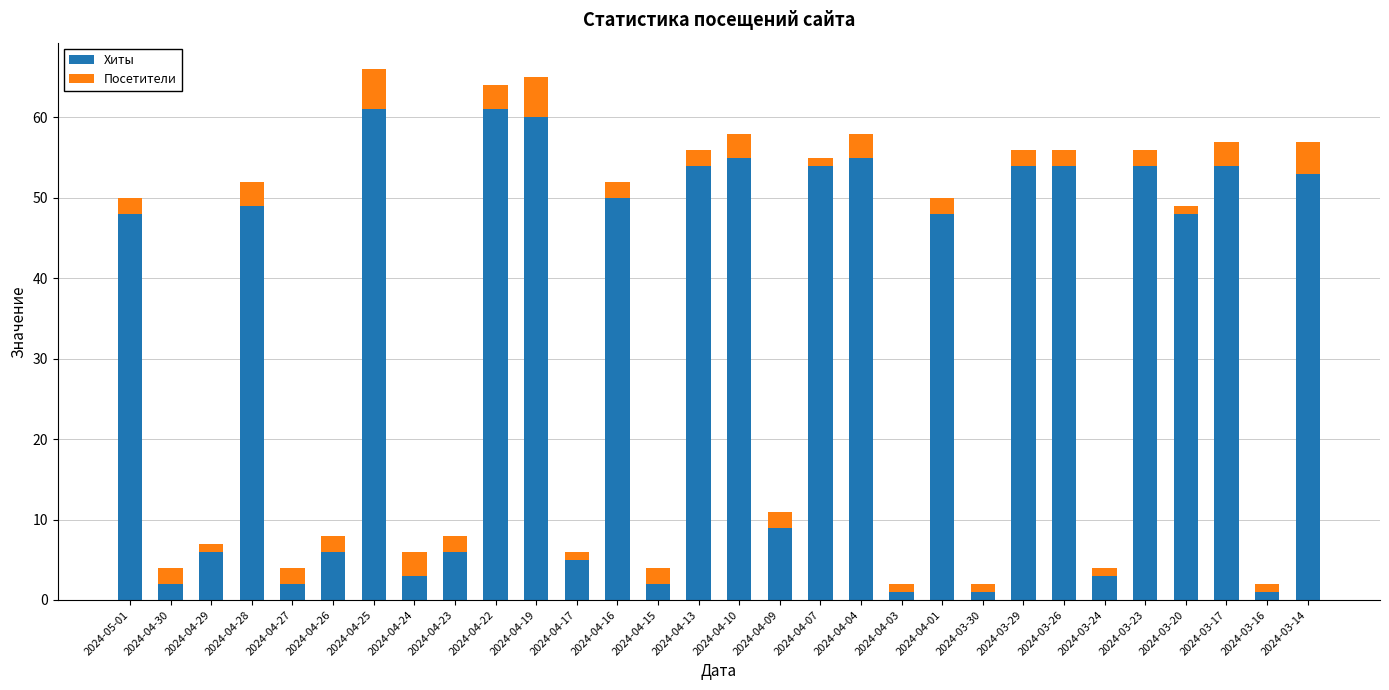

What is the difference between the maximum and minimum values in the Хиты series?

60